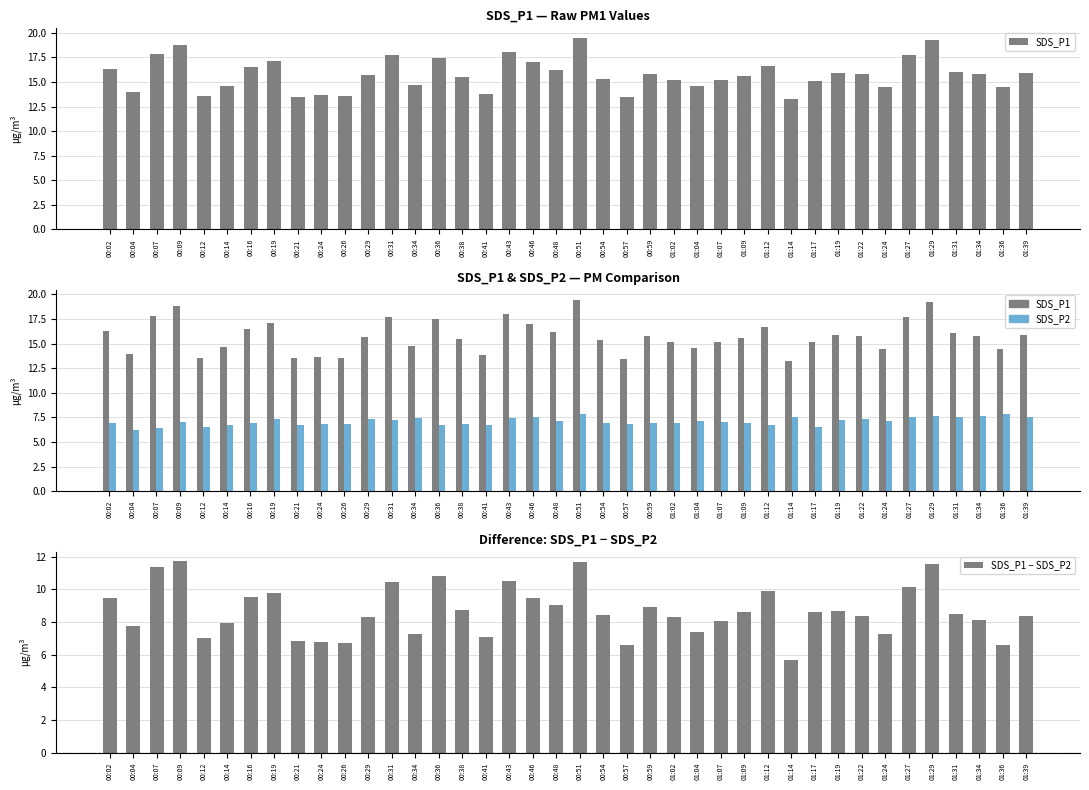

Which series has the largest range (max minus min)?

SDS_P1